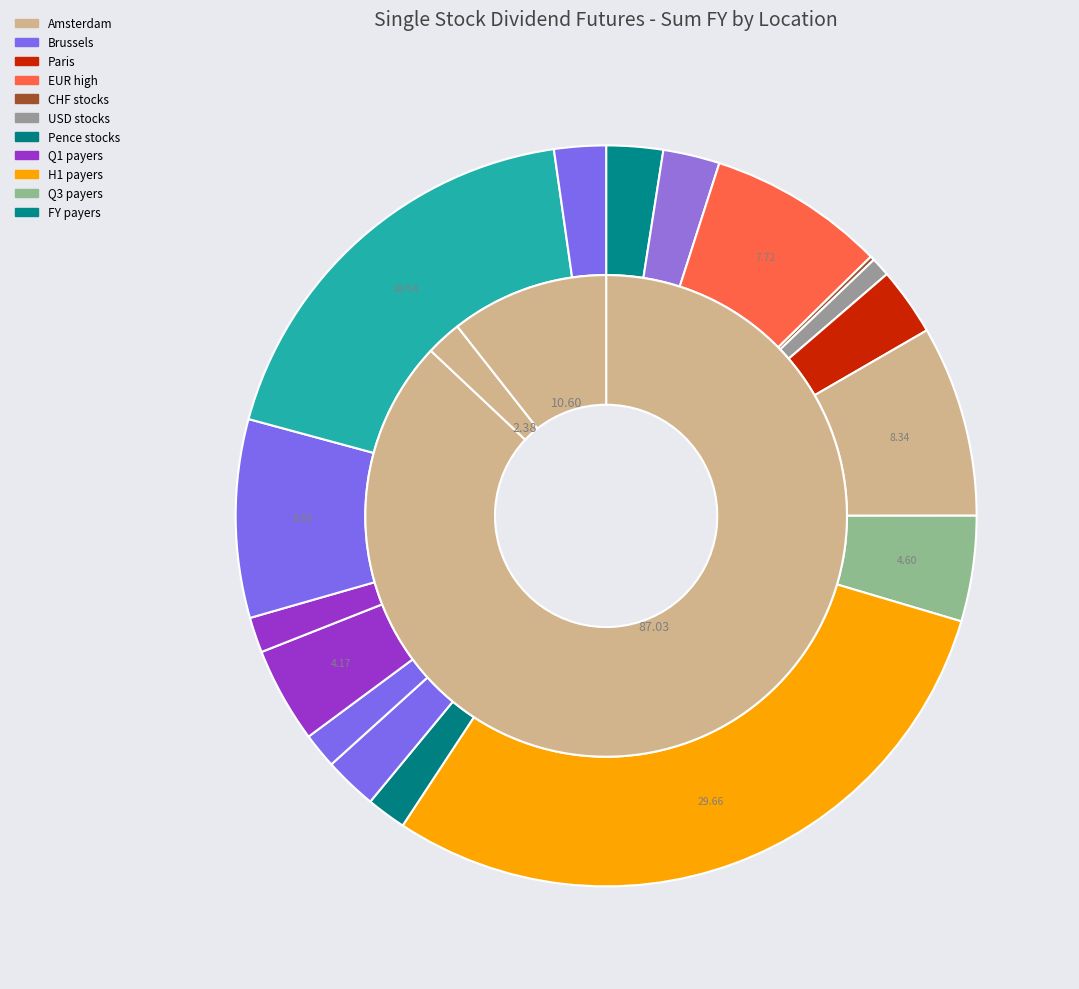

Does Axa SA represent more than half of the total?

No